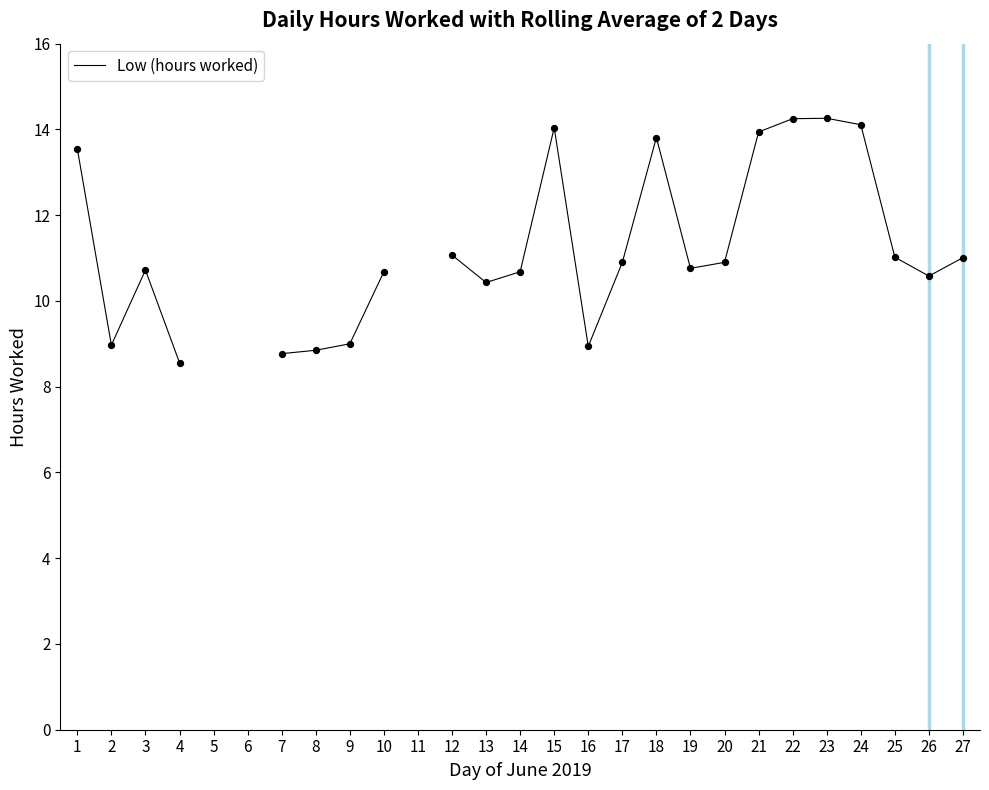

Between 17 and 24, which is larger?

24